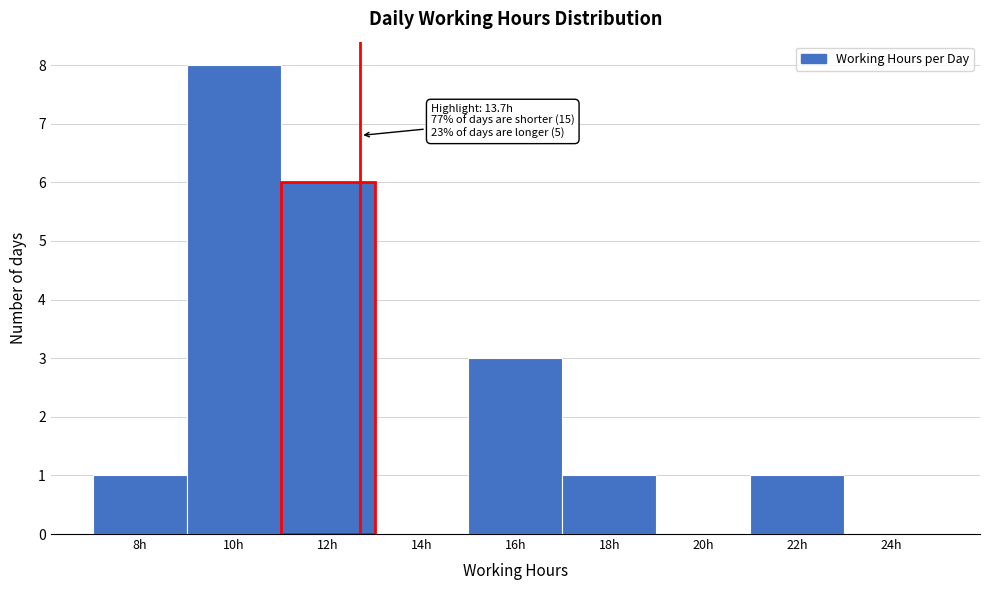

Reading right to left, list all the values displayed in this chart.

24h=0	22h=1	20h=0	18h=1	16h=3	14h=0	12h=6	10h=8	8h=1